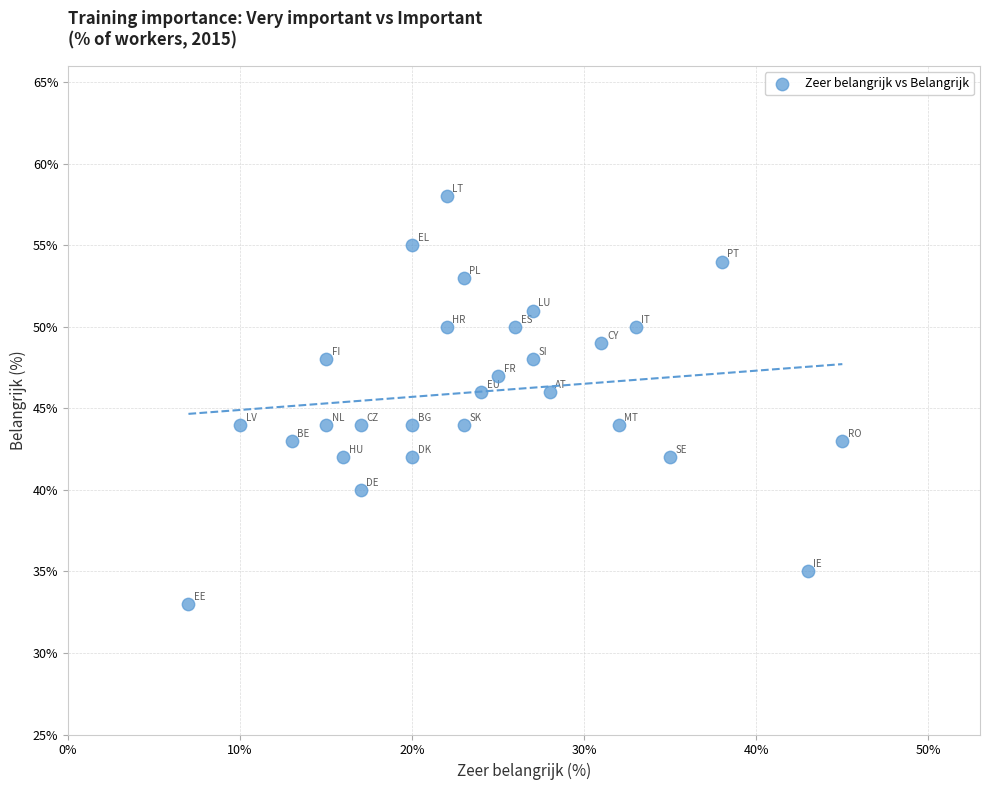

What is the range of X values (max minus min)?

38